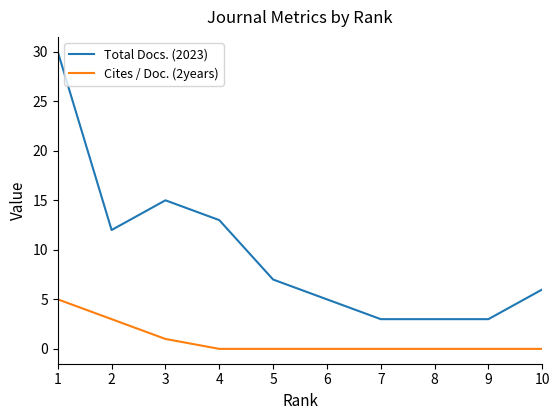

What is the average value of the Total Docs. (2023) series?

10